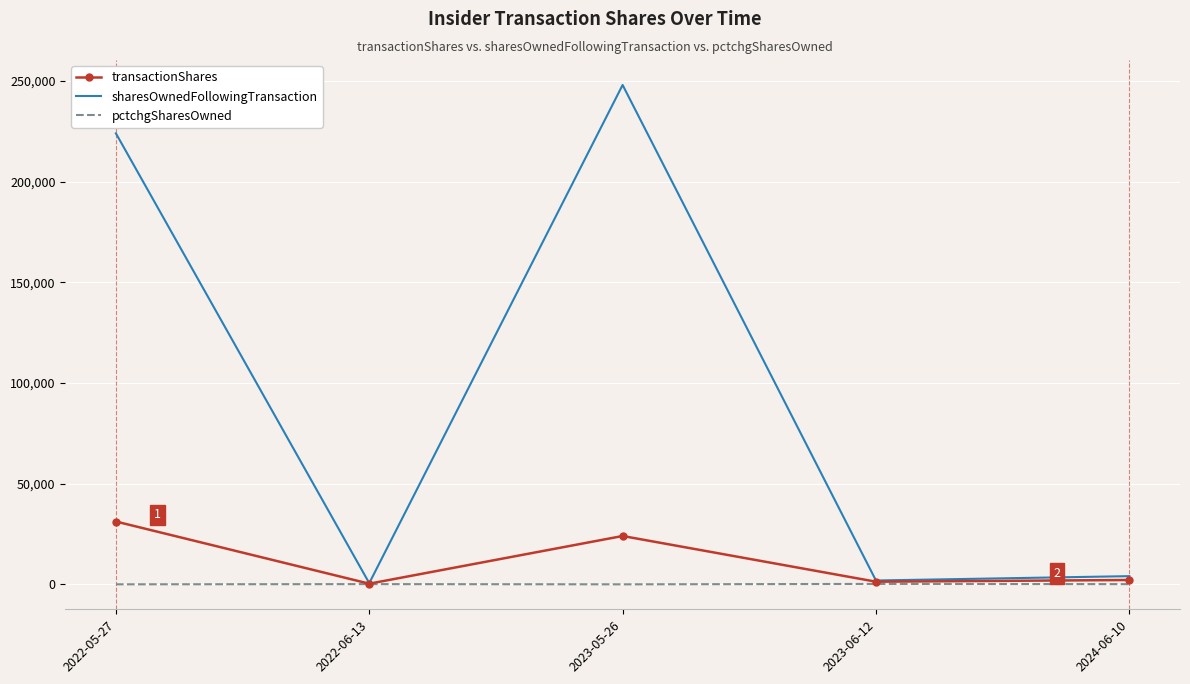

The sharesOwnedFollowingTransaction series shows 248056 at 2023-05-26. True or false?

True